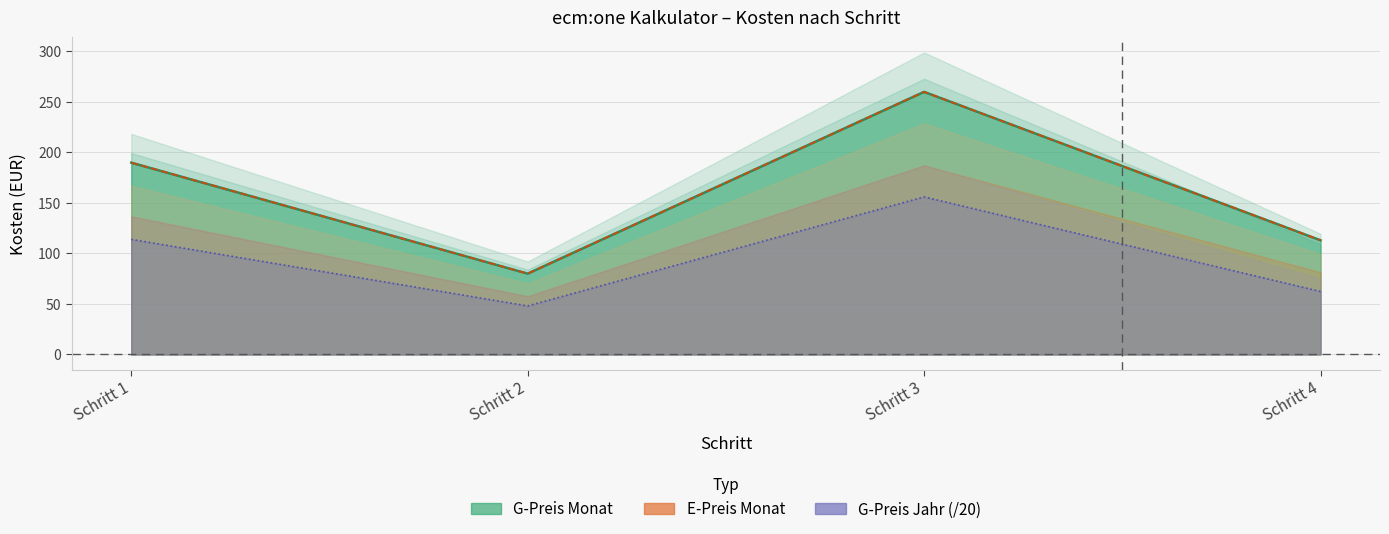

At which label does E-Preis Monat reach its minimum?

Schritt 2